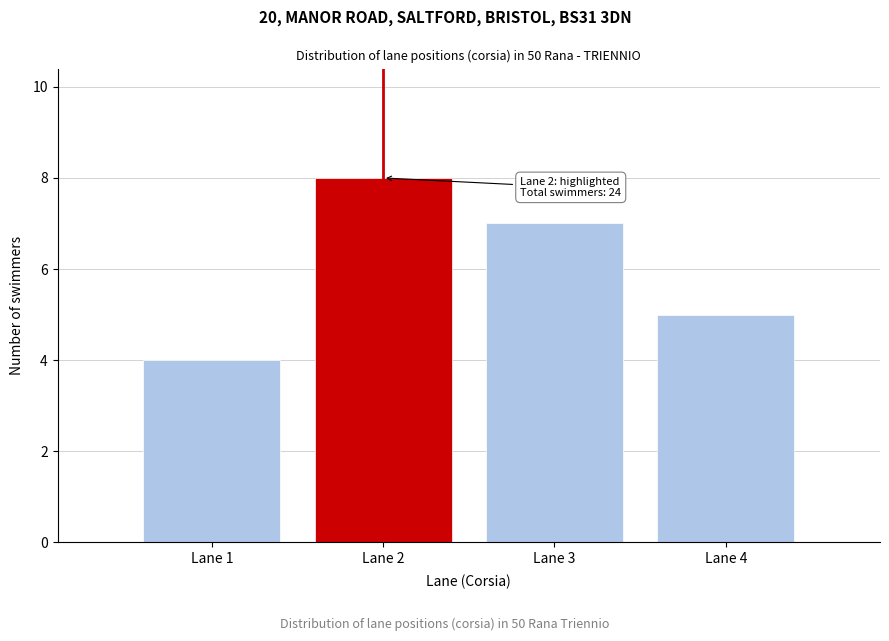

Which range on the x-axis has the tallest bar?

1.5 to 2.5